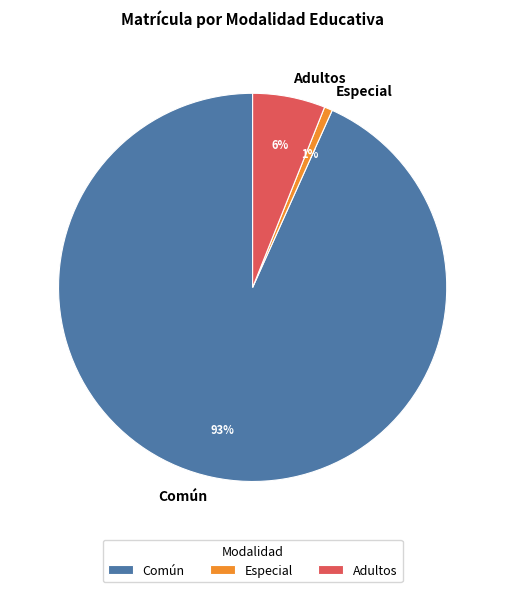

To the nearest percent, what percentage of the pie is Especial?

1%